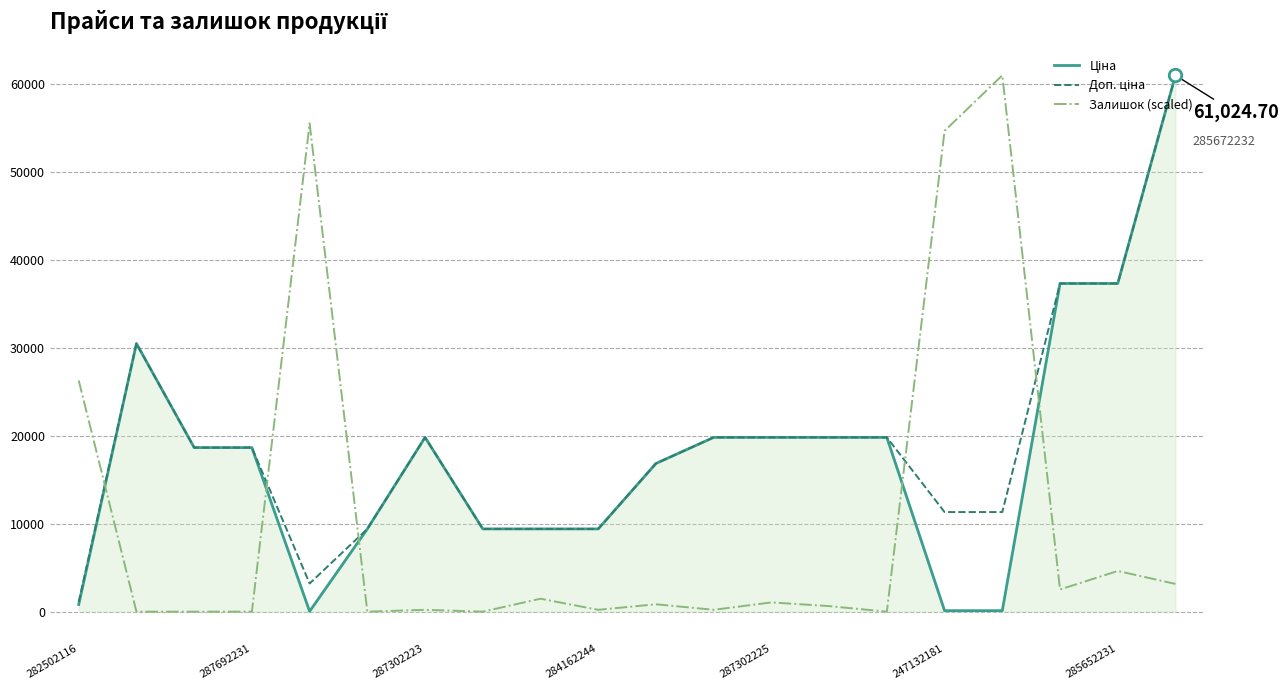

How many lines are shown in the chart?

3